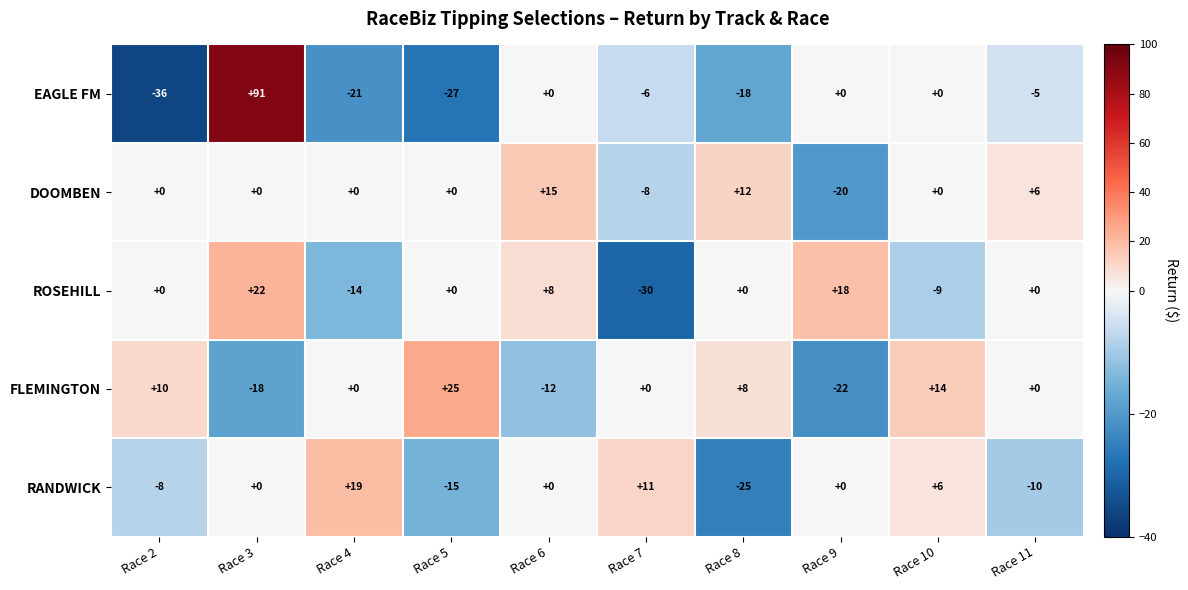

What is the maximum value shown in the chart?

91